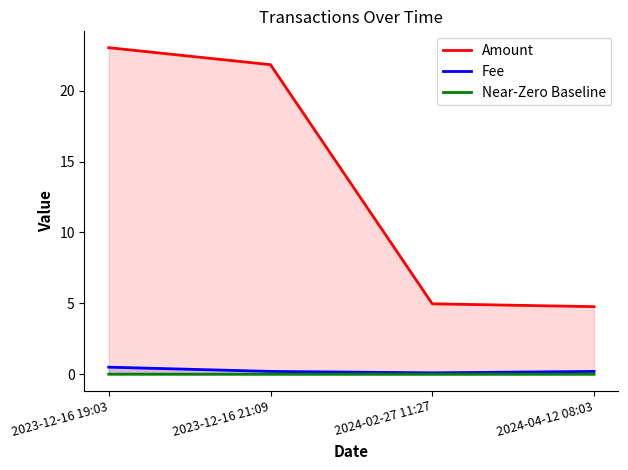

Where is Near-Zero Baseline nearest to the value 0?

2024-02-27 11:27